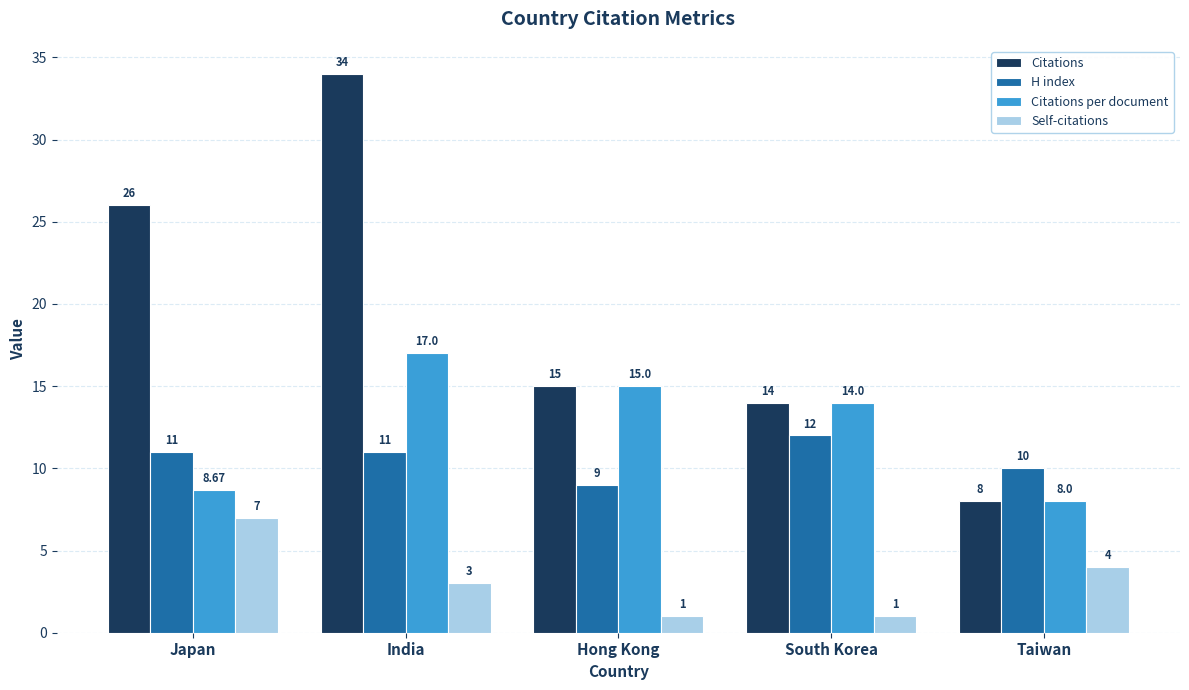

Reading left to right, what are all the values shown in this chart?

Citations: 26.0	34.0	15.0	14.0	8.0
H index: 11.0	11.0	9.0	12.0	10.0
Citations per document: 8.7	17.0	15.0	14.0	8.0
Self-citations: 7.0	3.0	1.0	1.0	4.0